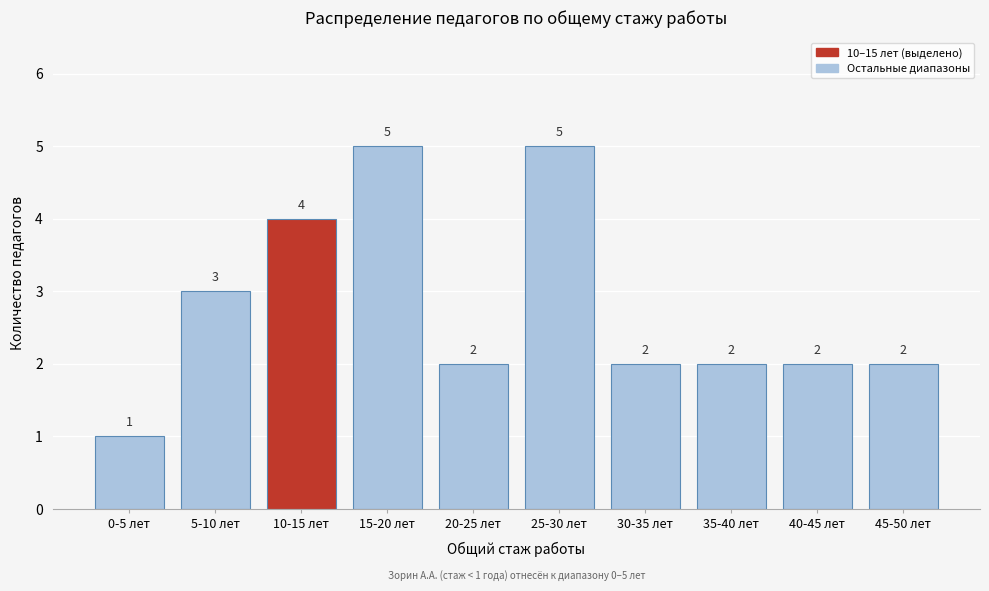

Reading left to right, what are all the values shown in this chart?

1	3	4	5	2	5	2	2	2	2